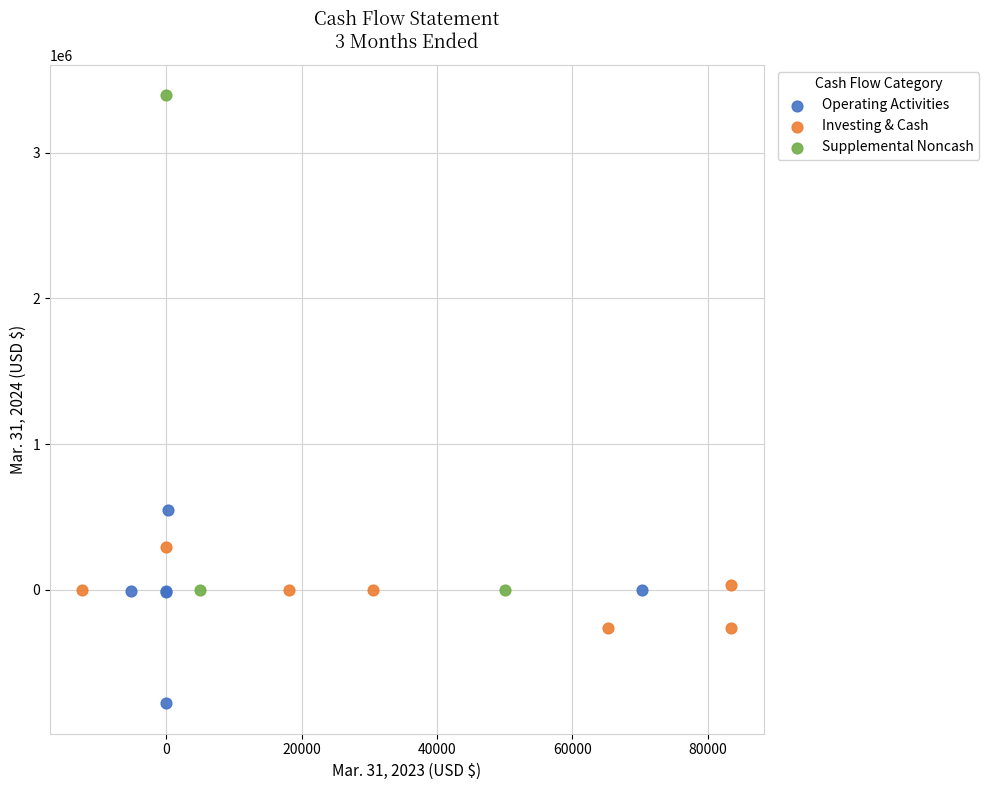

Which series reaches the maximum Y coordinate?

Supplemental Noncash